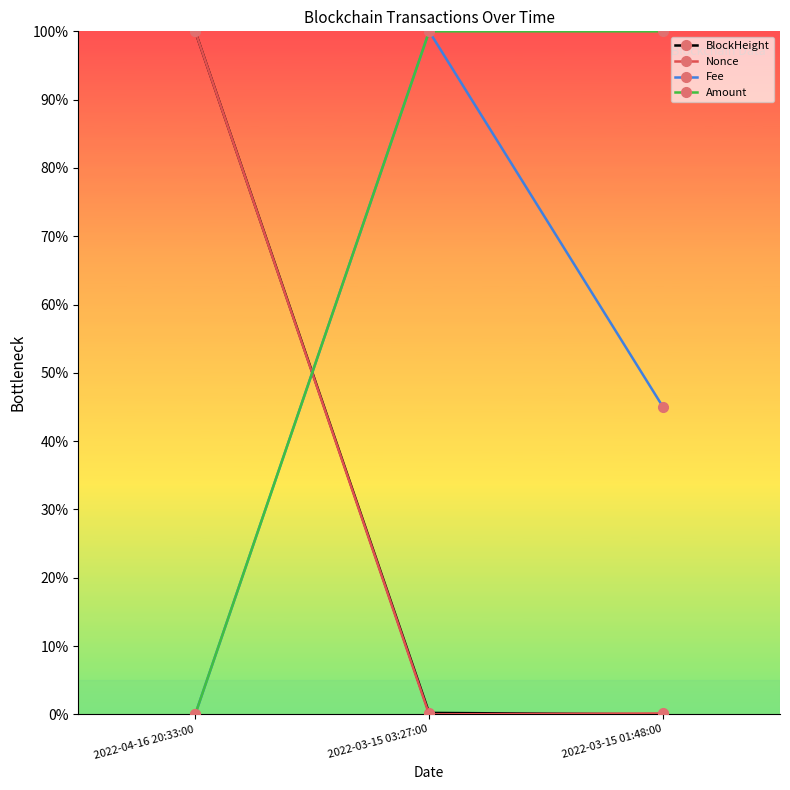

What are all the series names shown in the legend?

BlockHeight, Nonce, Fee, Amount